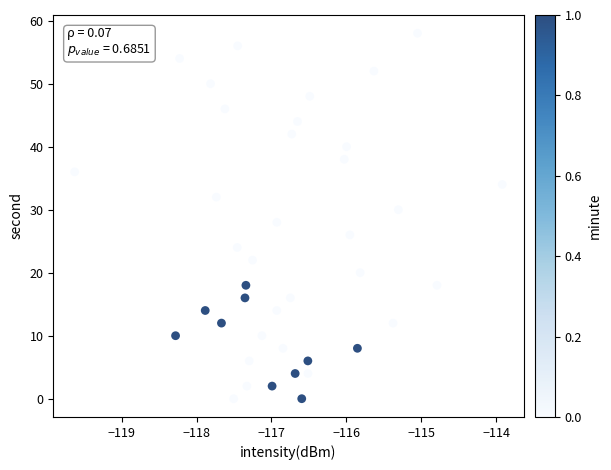

What is the range of Y values (max minus min)?

58